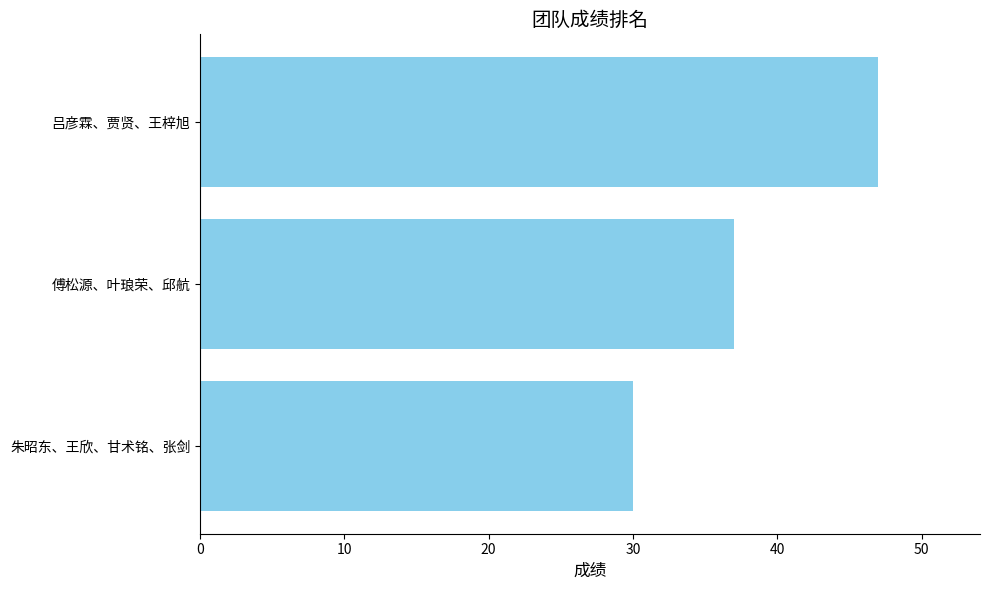

Is it true that the value at 朱昭东、王欣、甘术铭、张剑 is 30?

True